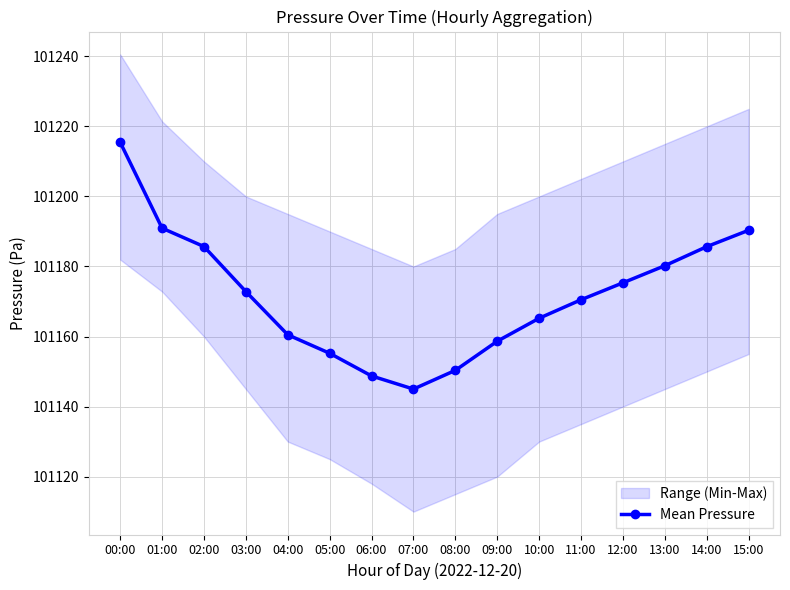

At which label is the value closest to 101180?

13:00